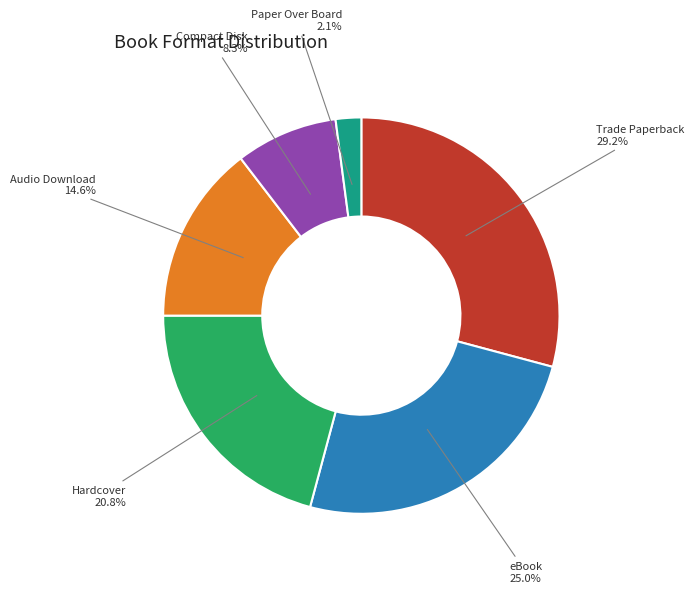

What percentage is the Audio Download slice, to the nearest percent?

15%